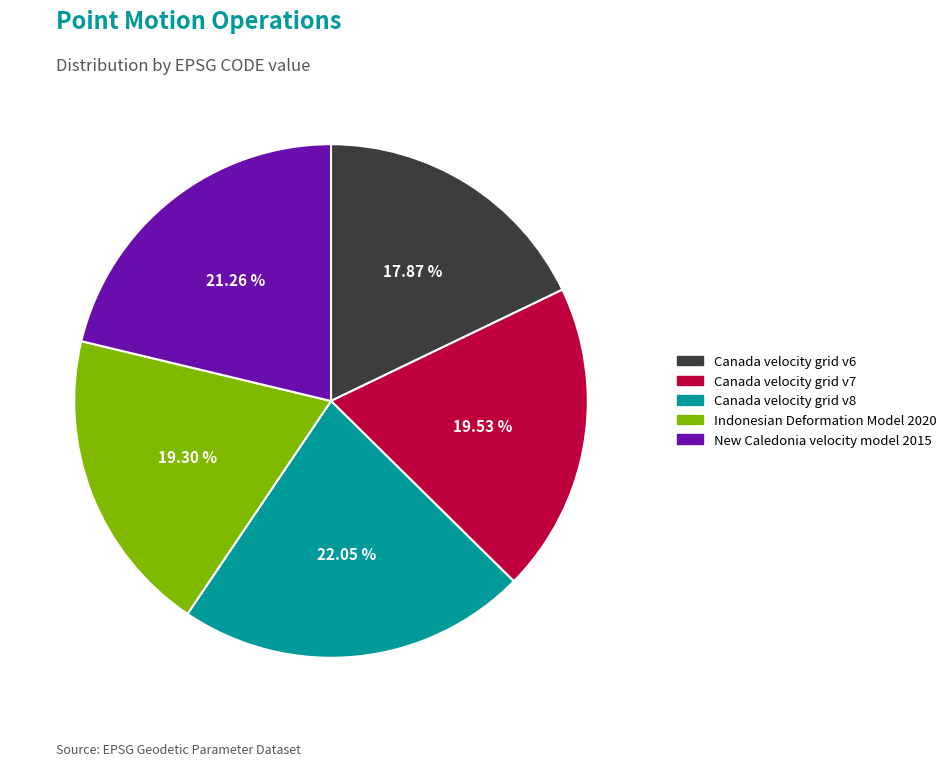

Is there any slice that represents more than half of the pie?

No